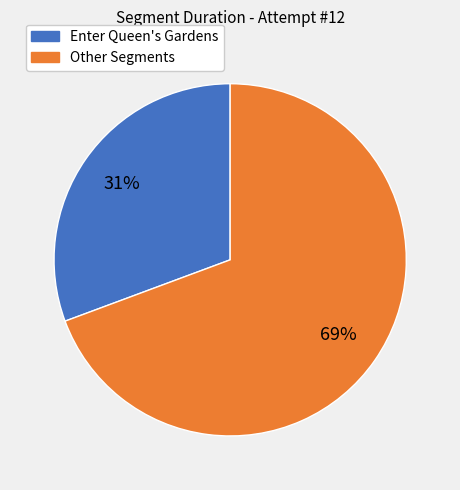

Is there a majority slice in this chart?

Yes